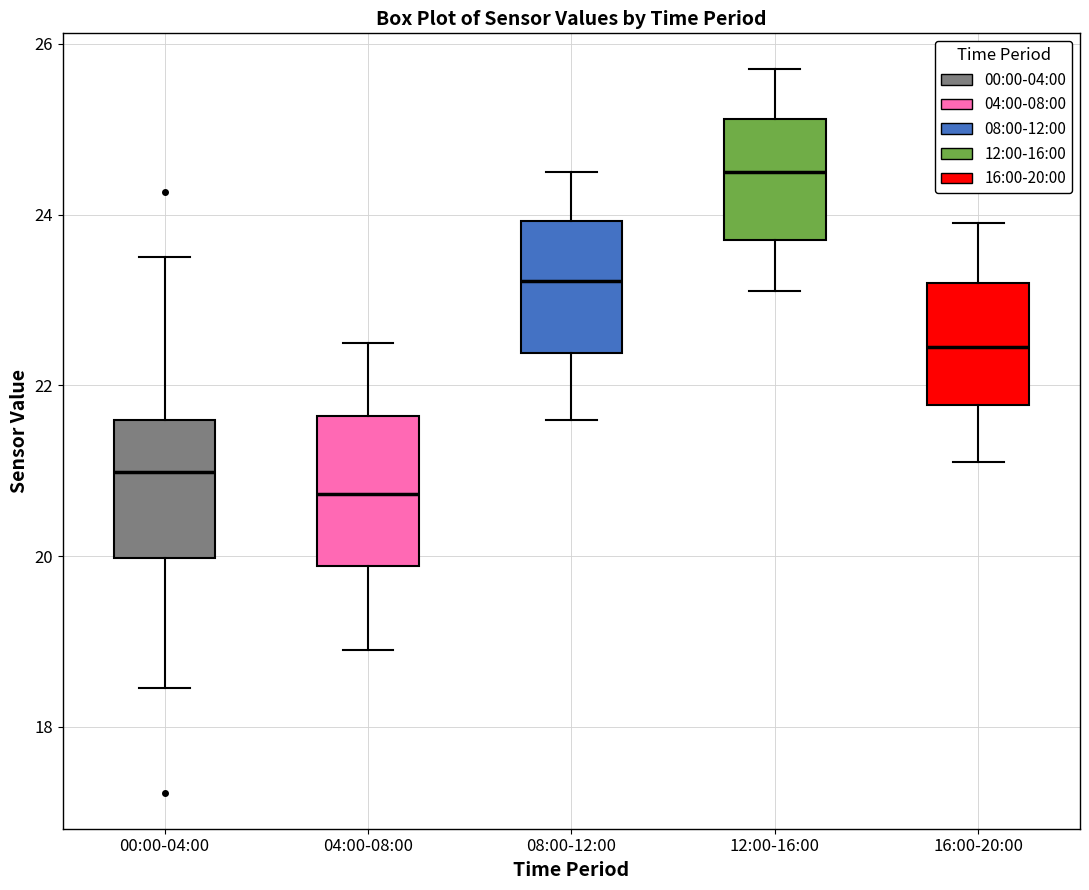

Where does the upper whisker of the box for 08:00-12:00 end on the y-axis? The values are not printed on the chart, so give them approximately, as read against the axis.

24.6